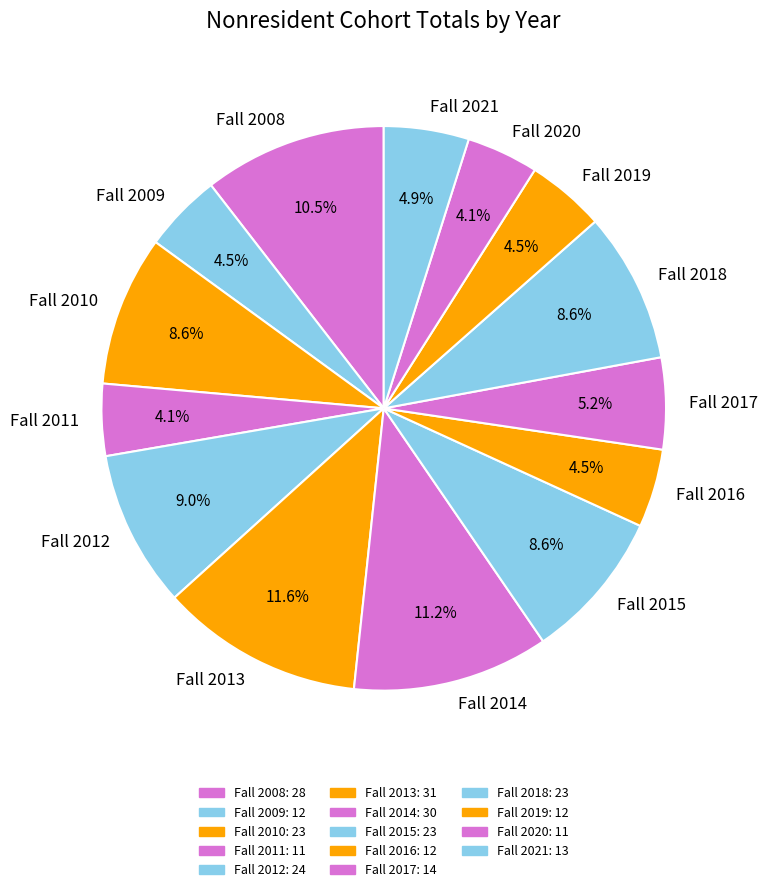

To the nearest percent, what is the combined percentage of Fall 2010 and Fall 2008?

19%